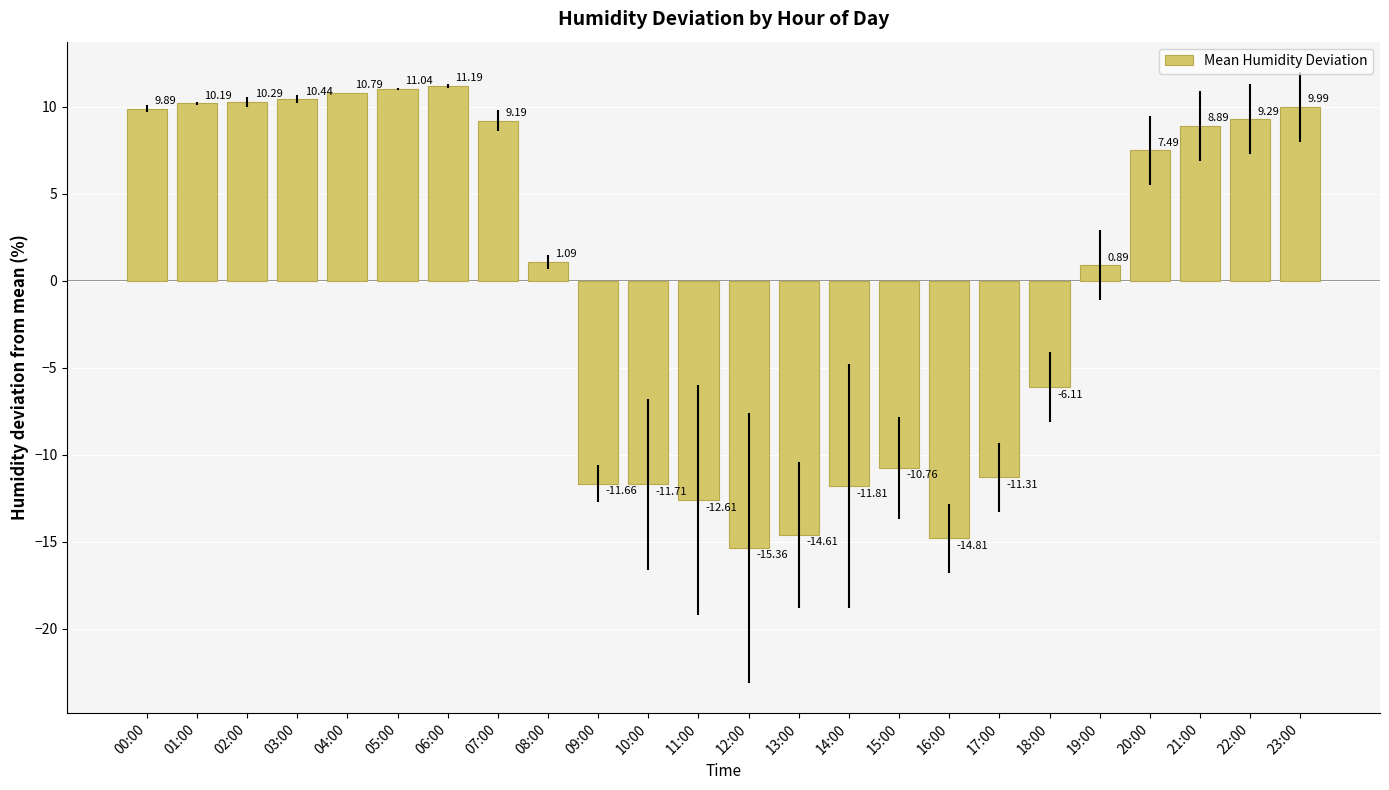

List the labels in order of value, largest first.

06:00, 05:00, 04:00, 03:00, 02:00, 01:00, 23:00, 00:00, 22:00, 07:00, 21:00, 20:00, 08:00, 19:00, 18:00, 15:00, 17:00, 09:00, 10:00, 14:00, 11:00, 13:00, 16:00, 12:00